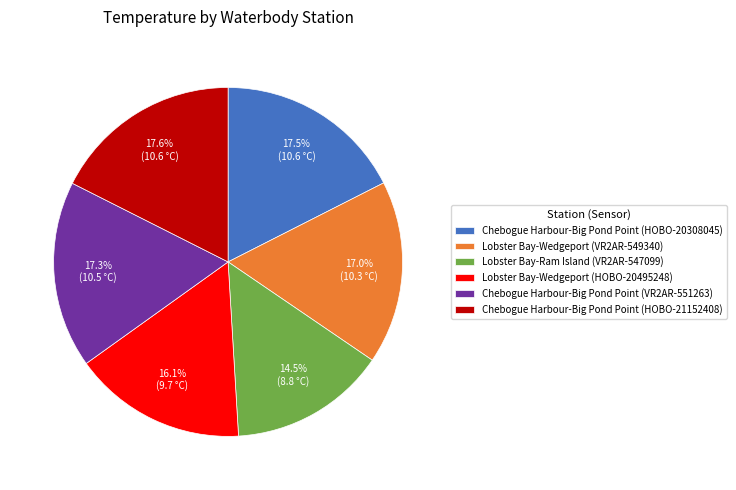

Which slice is the smallest?

Lobster Bay-Ram Island (VR2AR-547099)